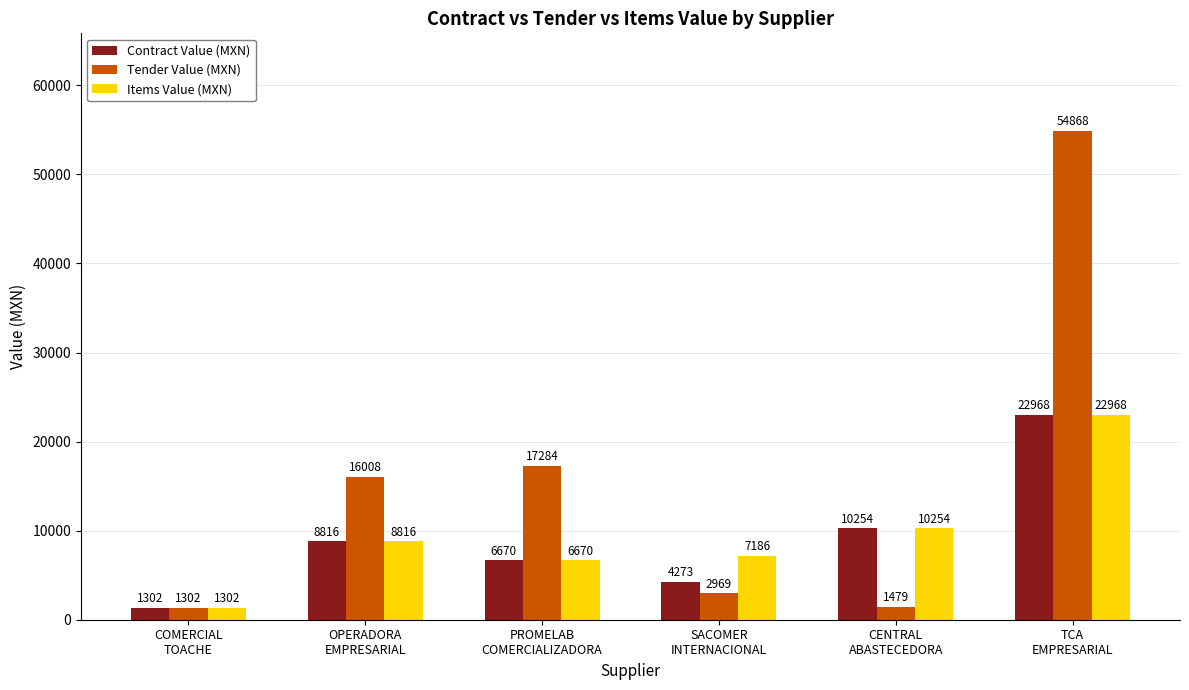

What position from the left is OPERADORA
EMPRESARIAL?

2